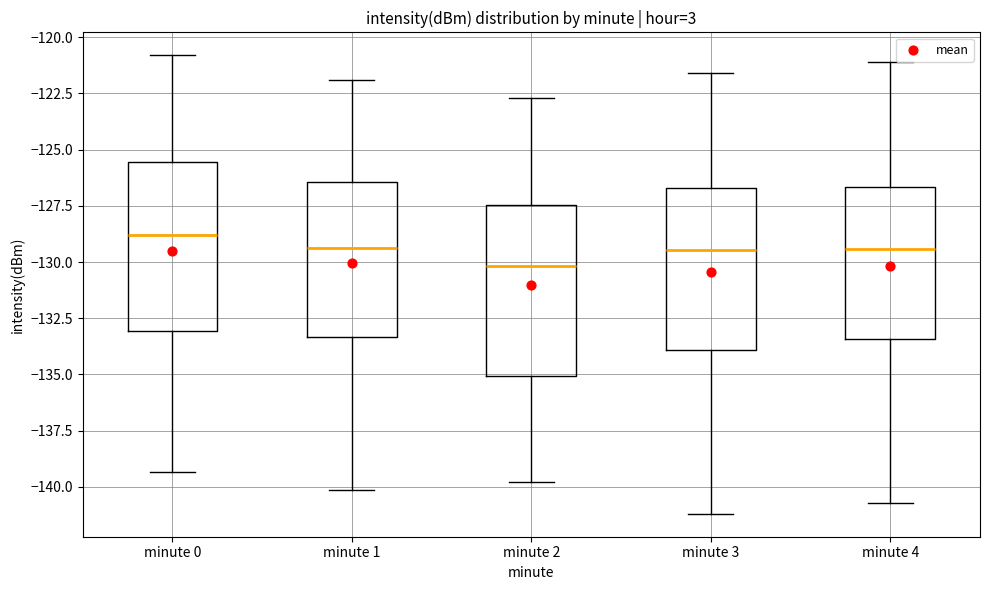

Where is the lower edge of the box for minute 2 on the y-axis? The values are not printed on the chart, so give them approximately, as read against the axis.

-135.0